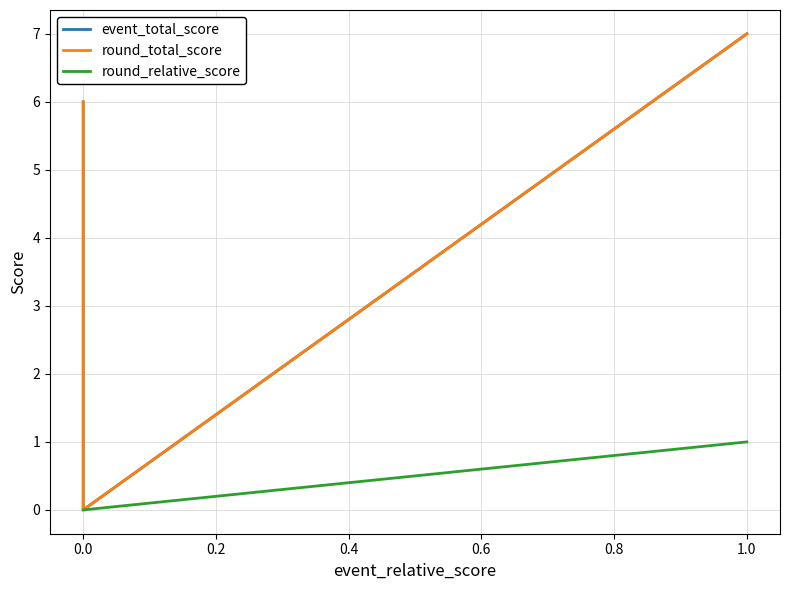

At 0.0, list the series in order from largest to smallest.

event_total_score, round_total_score, round_relative_score